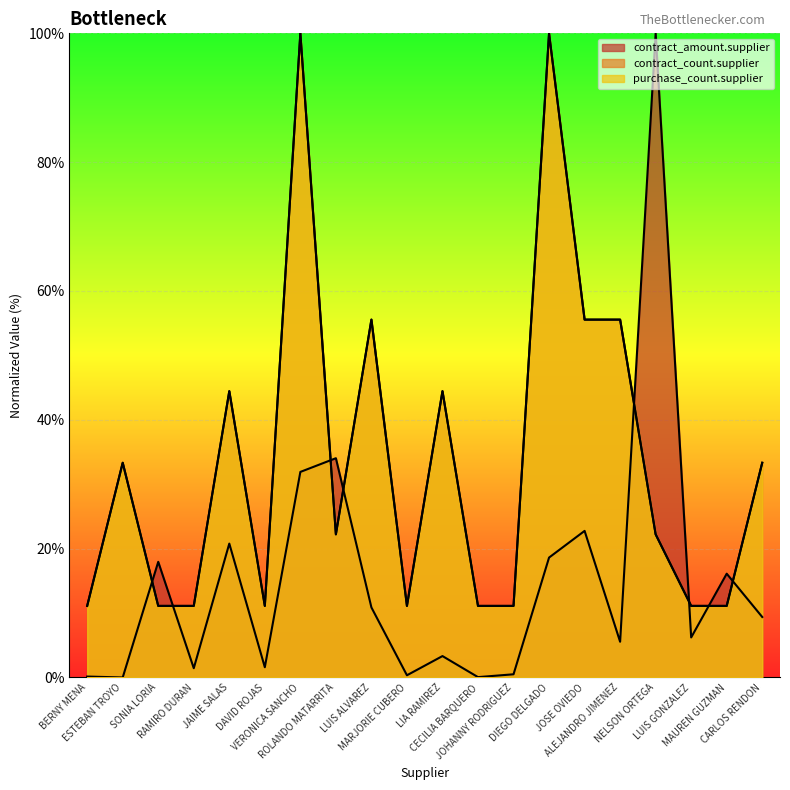

What is the label of the 12th point from the left?

CECILIA BARQUERO